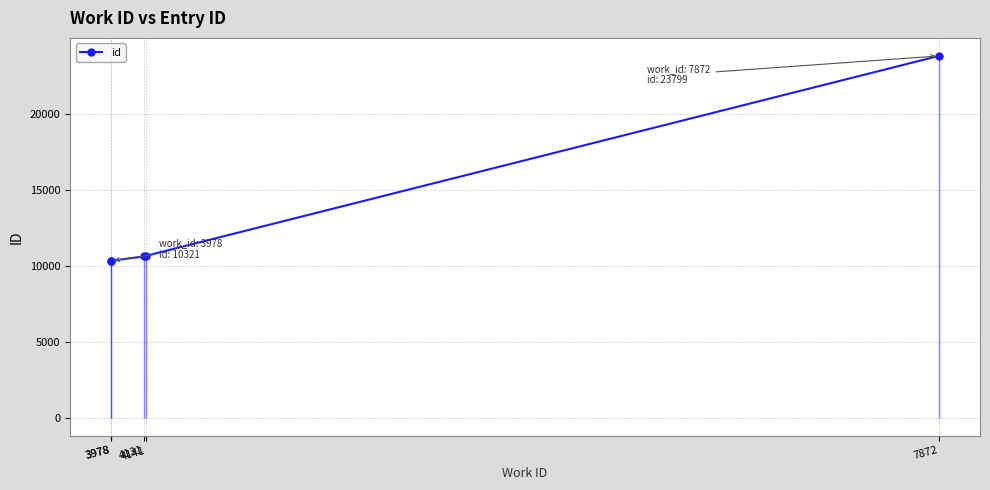

True or false: there are more than 1 points higher than both neighbors.

False